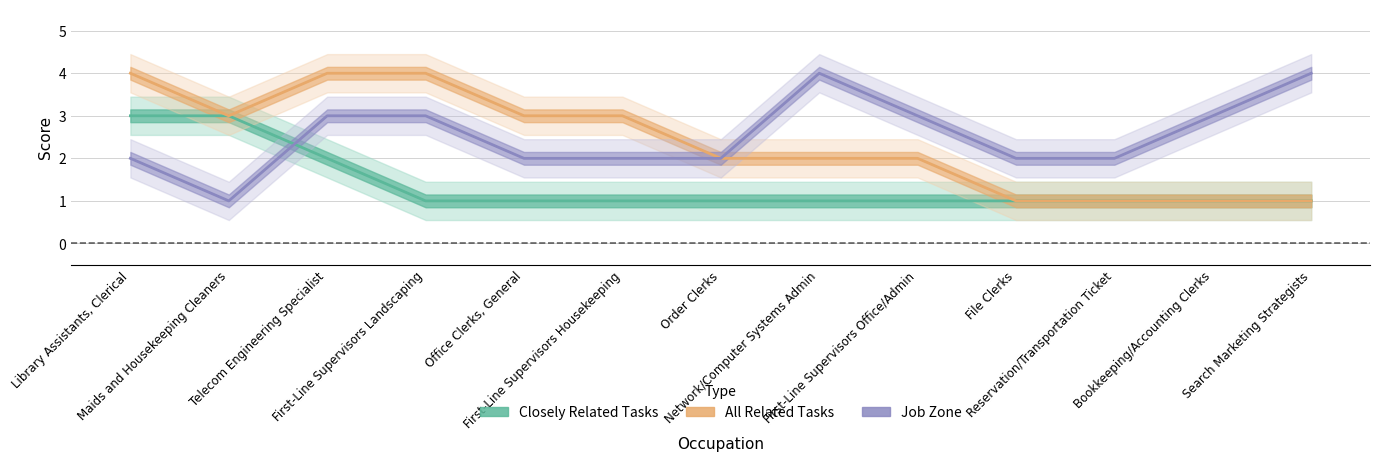

Where is the first local maximum for Job Zone?

Network/Computer Systems Admin